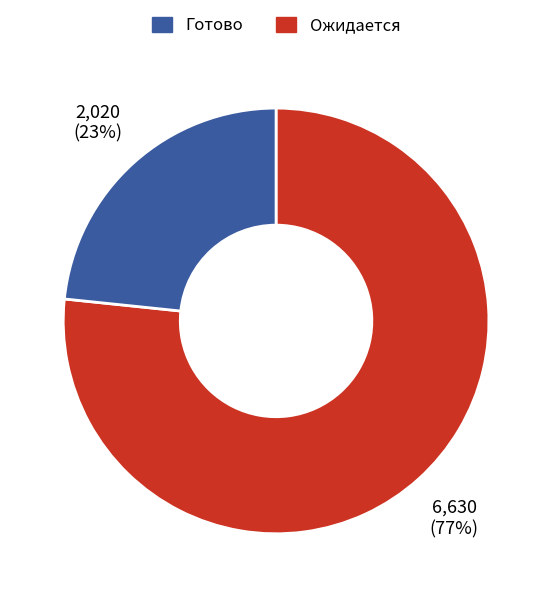

To the nearest percent, what is the average slice percentage?

50%